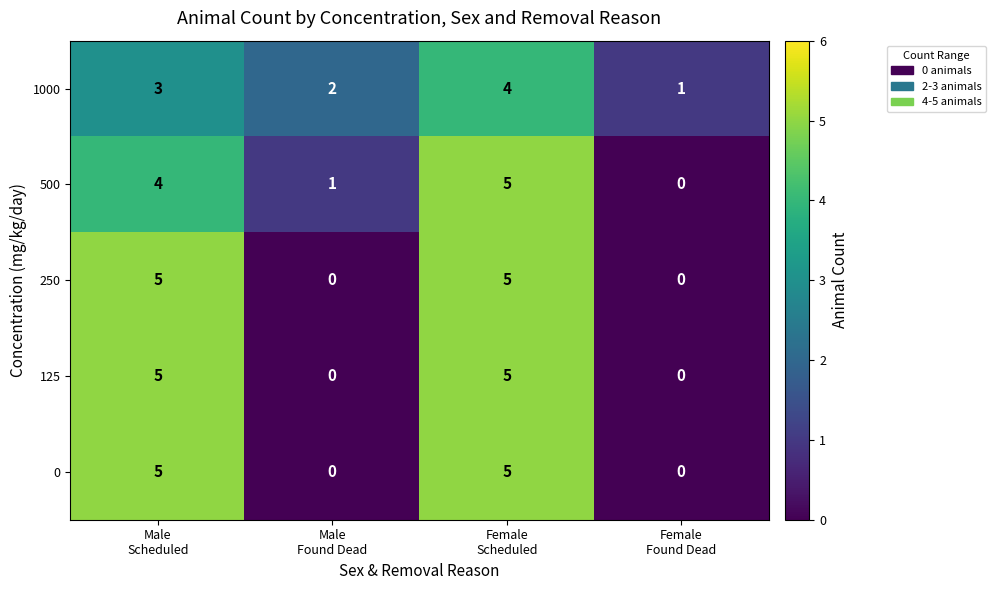

What is the spread (max minus min) of values at Female
Scheduled?

1